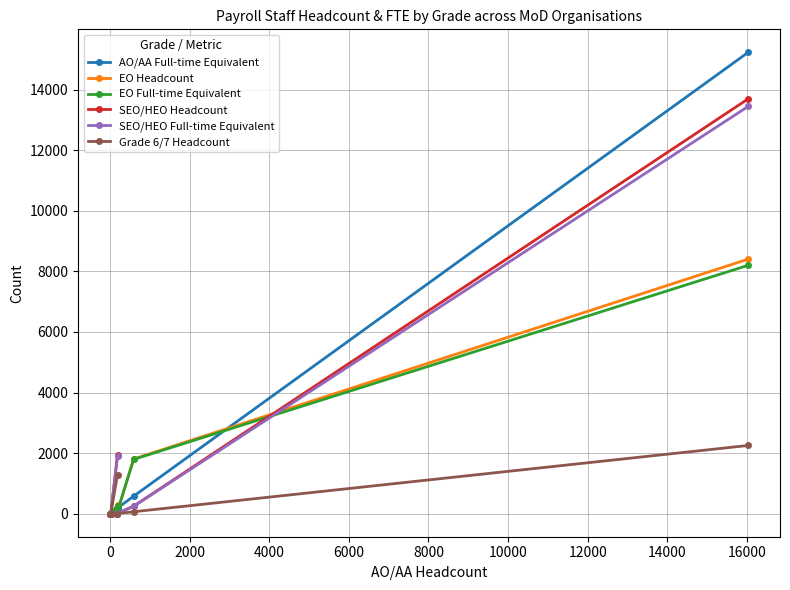

What is the value of the SEO/HEO Headcount point at the 4th from the left?

1948